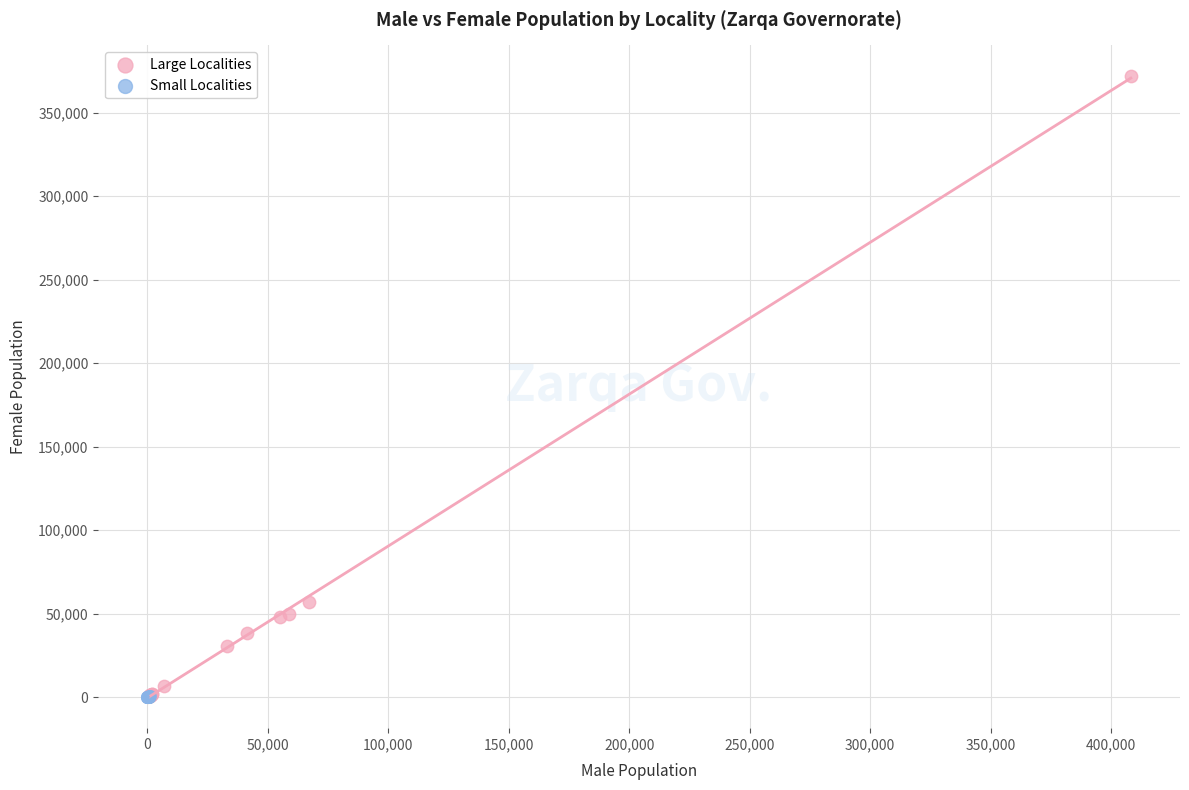

Which series contains the highest Y value?

Large Localities